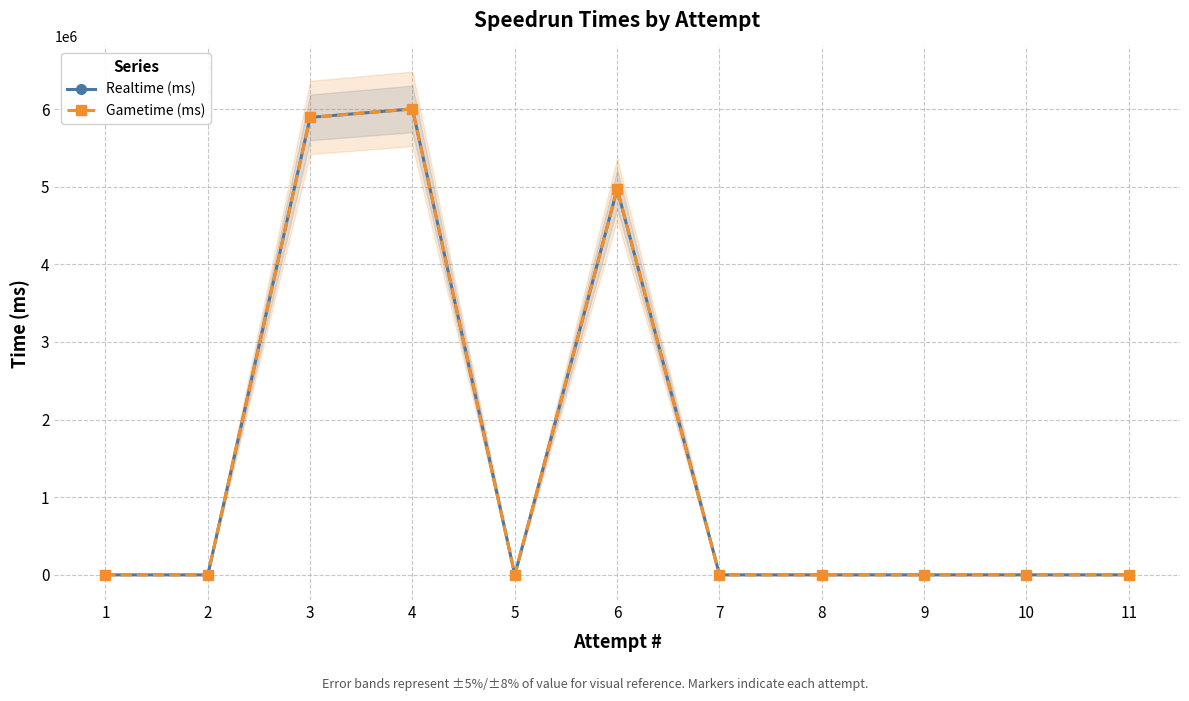

Between 4 and 7, which is larger?

4